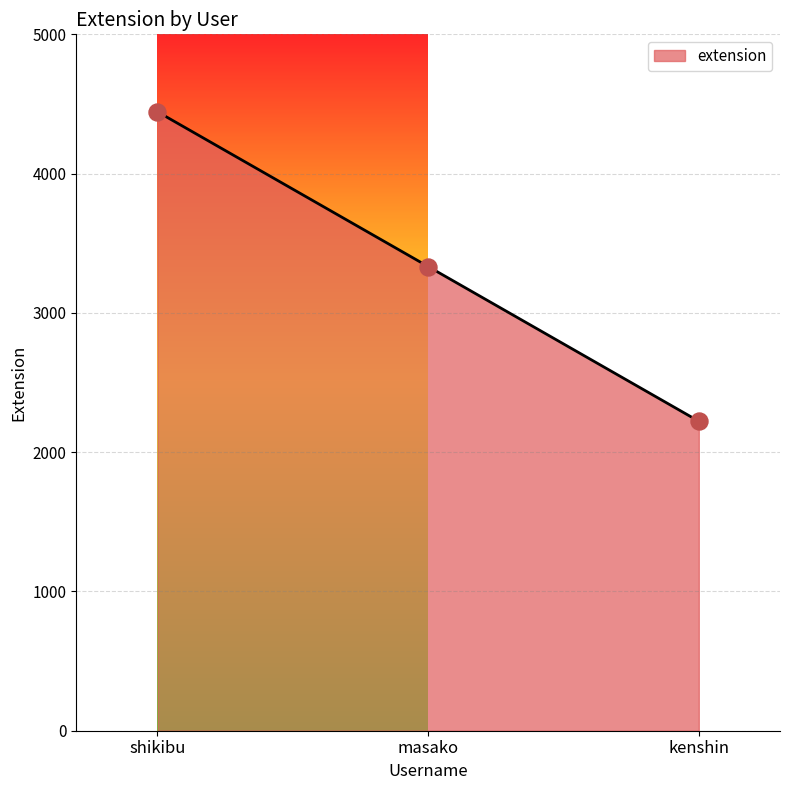

What is the change in value from masako to kenshin?

-1111